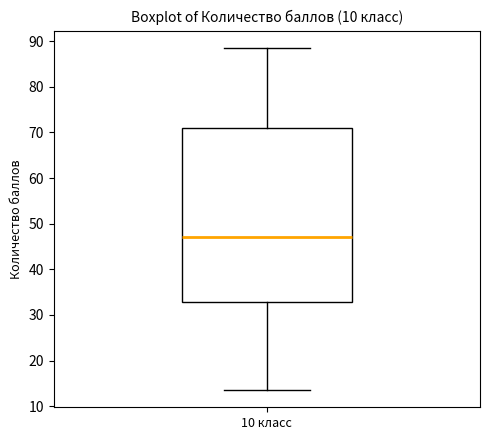

Transcribe this box plot: give where the median line is, the range the box spans, and where the two whiskers end, as read against the y-axis. The values are not printed on the chart, so give them approximately, as read against the axis.

median 47, box 33 to 71, whiskers 14 to 89